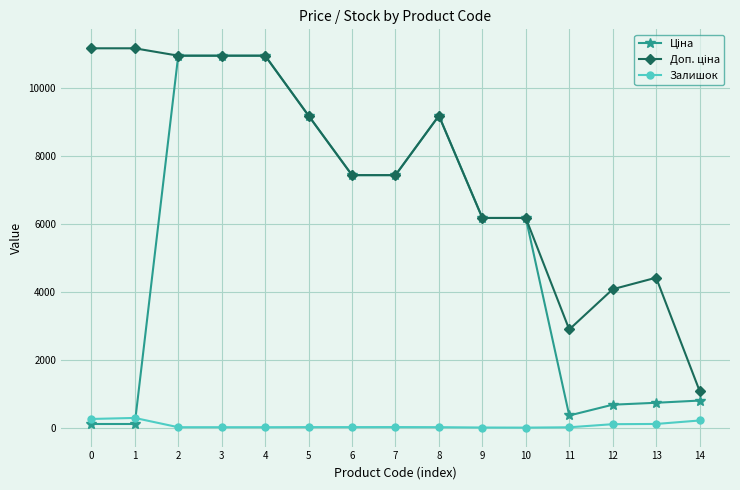

True or false: Залишок has more than 1 points higher than both neighbors.

True